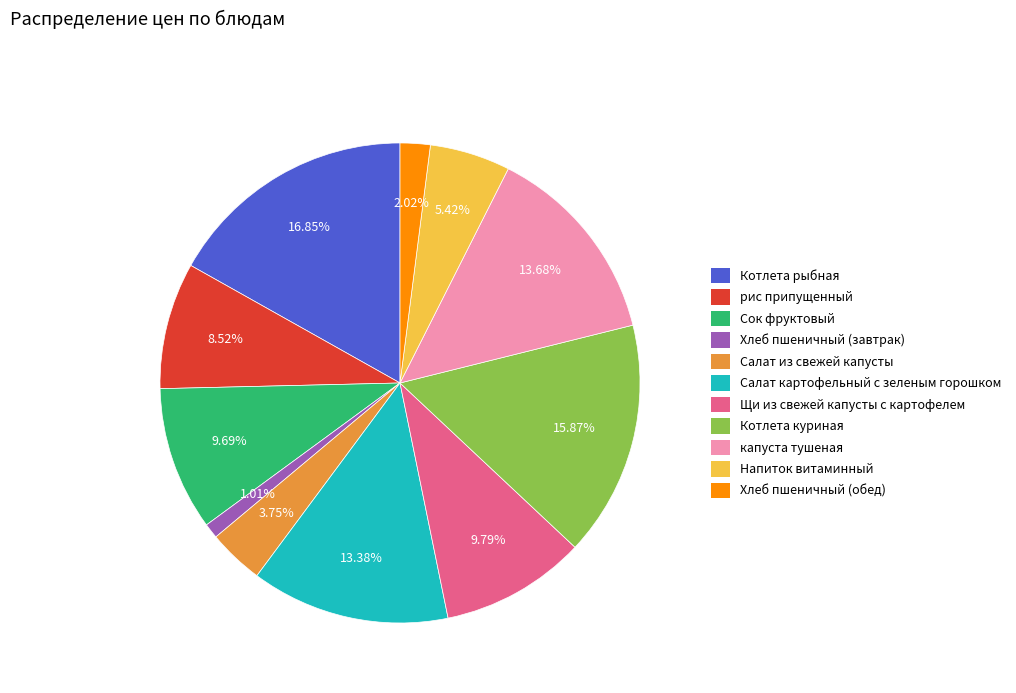

Is there a majority slice in this chart?

No